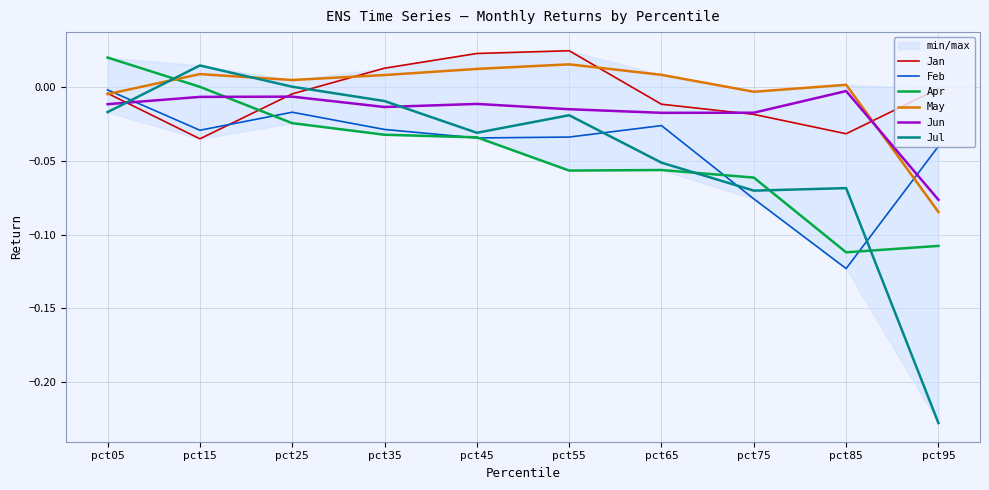

Between pct25 and pct75, which is larger?

pct25